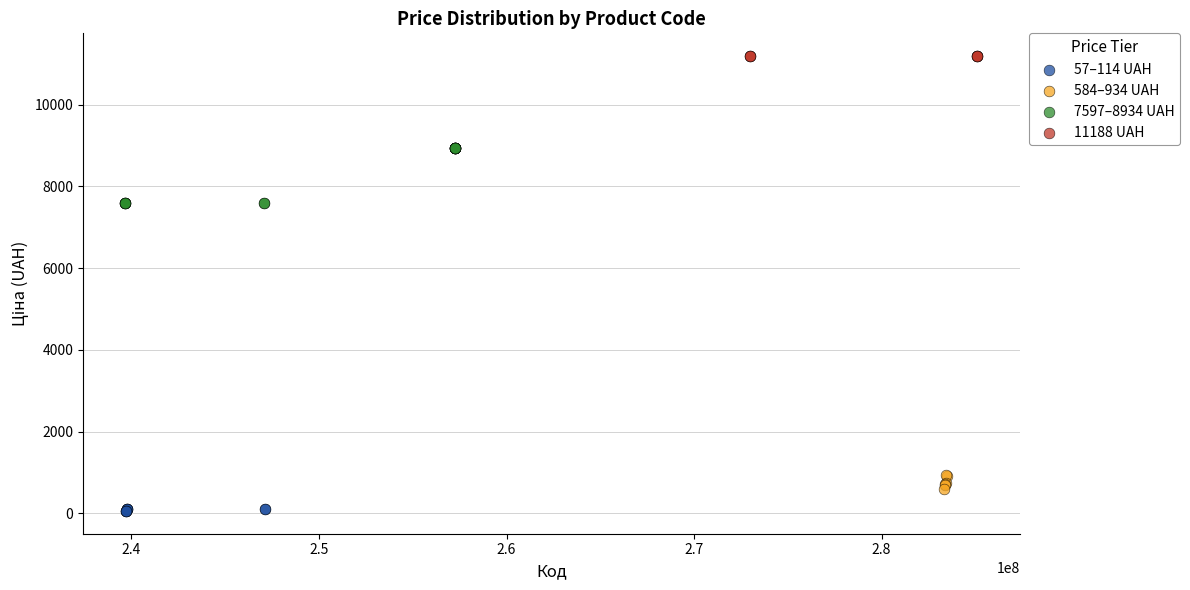

What are all the series names shown in the legend?

57–114 UAH, 584–934 UAH, 7597–8934 UAH, 11188 UAH